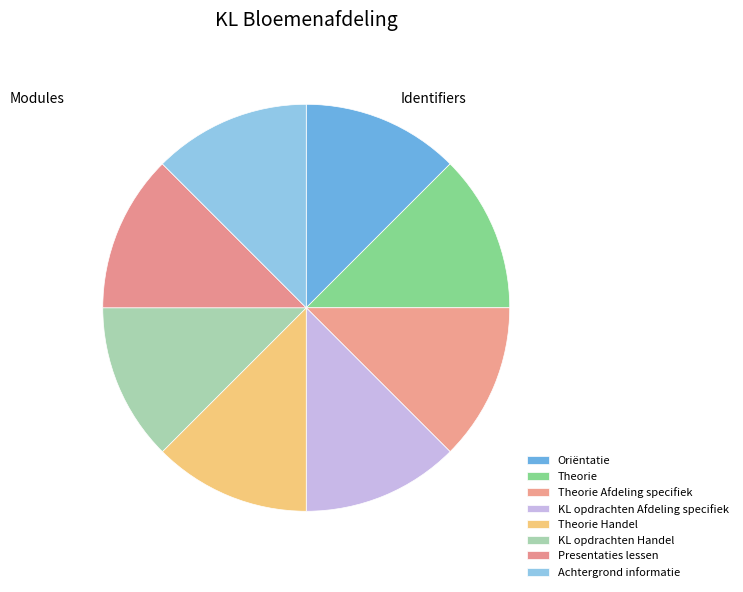

What is the ratio of the value at KL opdrachten Afdeling specifiek to the value at Presentaties lessen?

1.0